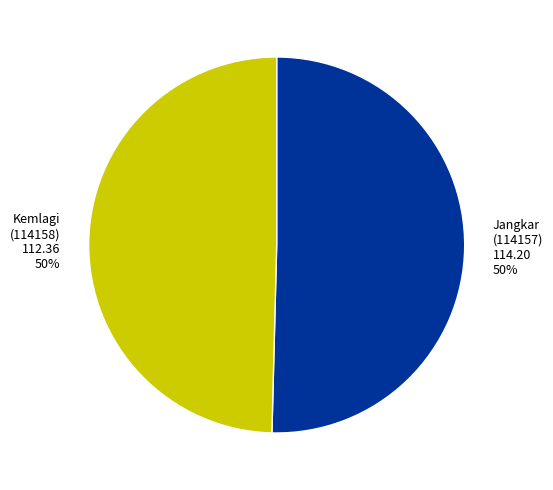

The Jangkar (114157) slice represents 60% of the pie. True or false?

False